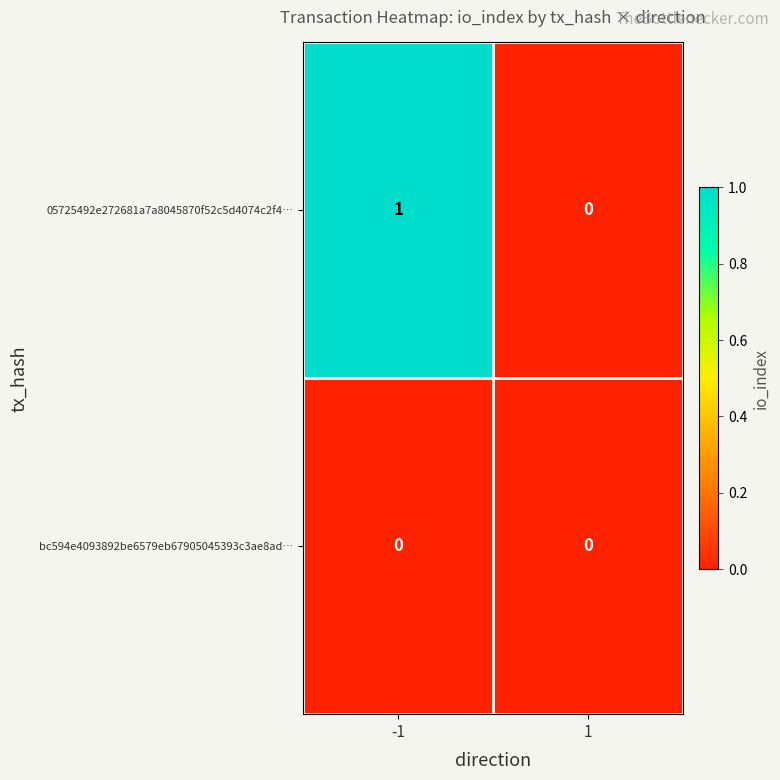

Rank the series by their maximum value, from highest to lowest.

05725492e272681a7a8045870f52c5d4074c2f4…, bc594e4093892be6579eb67905045393c3ae8ad…